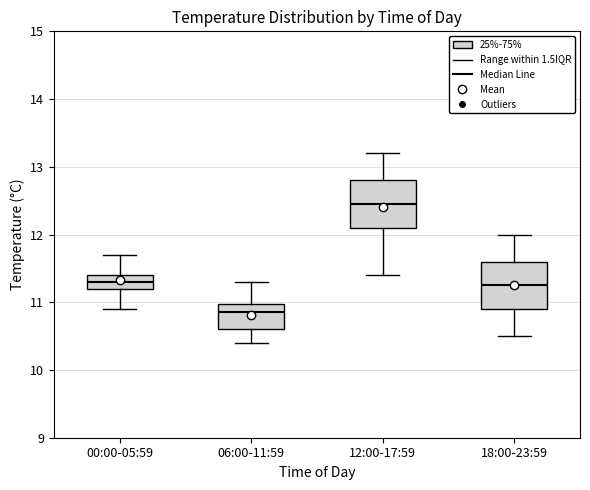

Which box's median line is the highest?

12:00-17:59